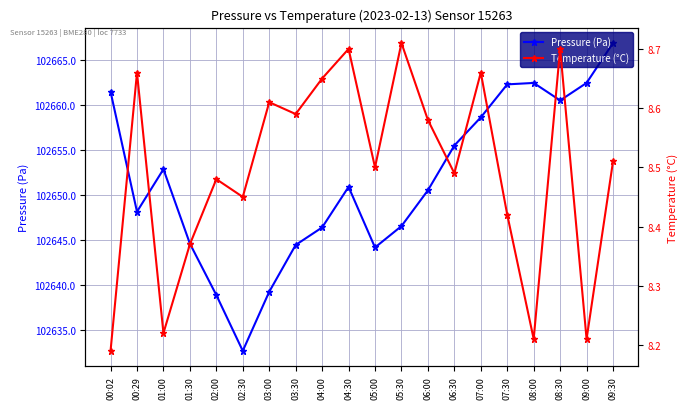

At which category does the chart reach its peak across all series?

09:30